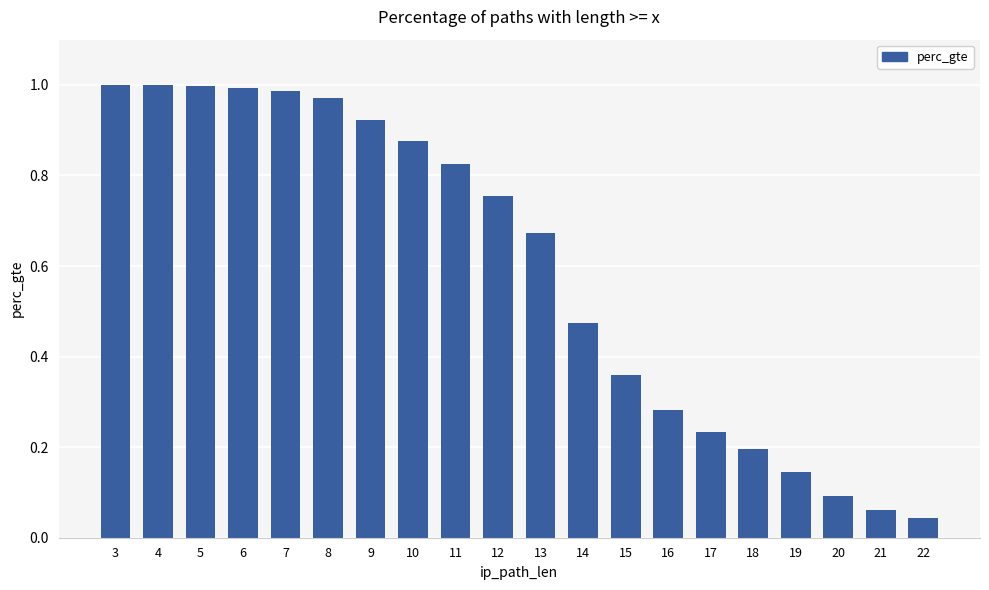

Are the bars grouped side by side (vs. stacked)?

No